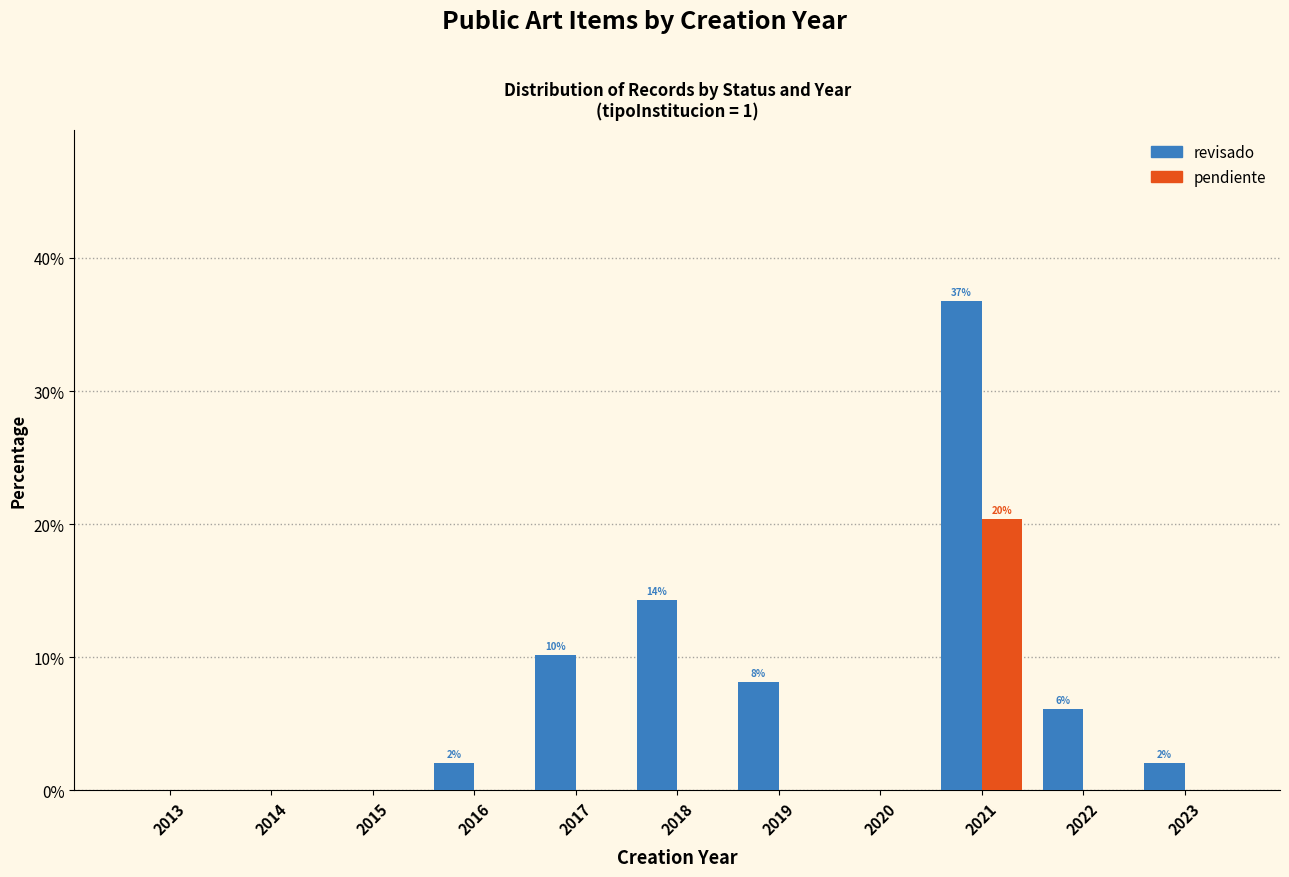

Reading right to left, extract all data points from this chart.

revisado: 2023=2.0	2022=6.1	2021=36.7	2020=0.0	2019=8.2	2018=14.3	2017=10.2	2016=2.0	2015=0.0	2014=0.0	2013=0.0
pendiente: 2023=0.0	2022=0.0	2021=20.4	2020=0.0	2019=0.0	2018=0.0	2017=0.0	2016=0.0	2015=0.0	2014=0.0	2013=0.0